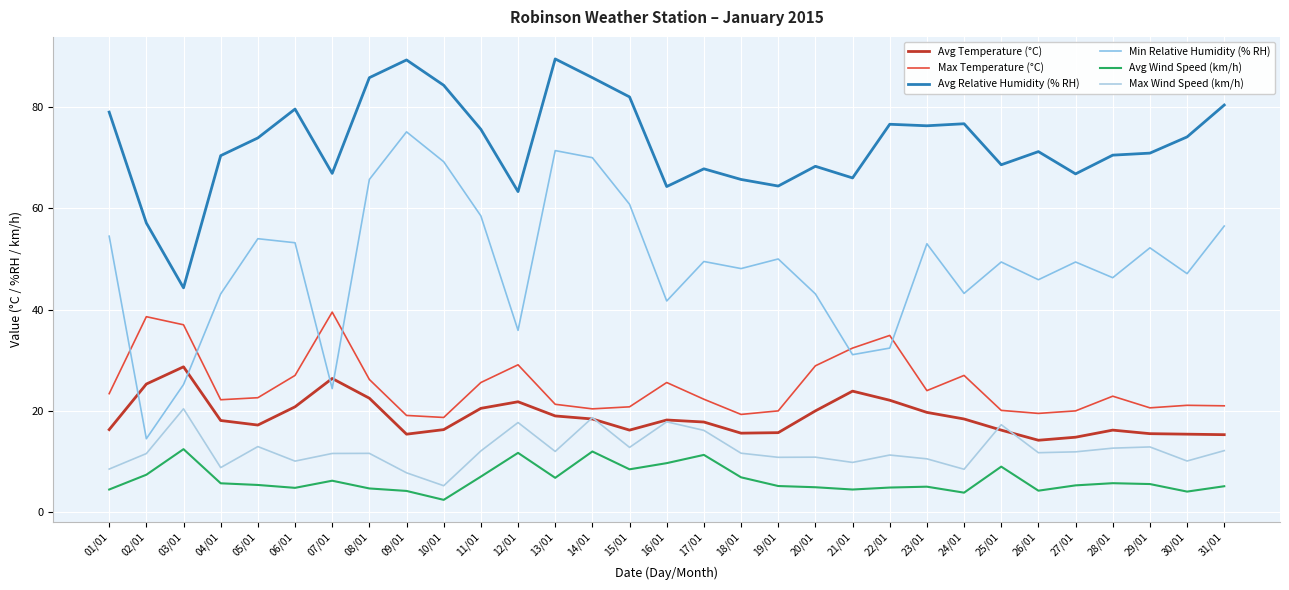

What is the total value across all series at 13/01?

220.0